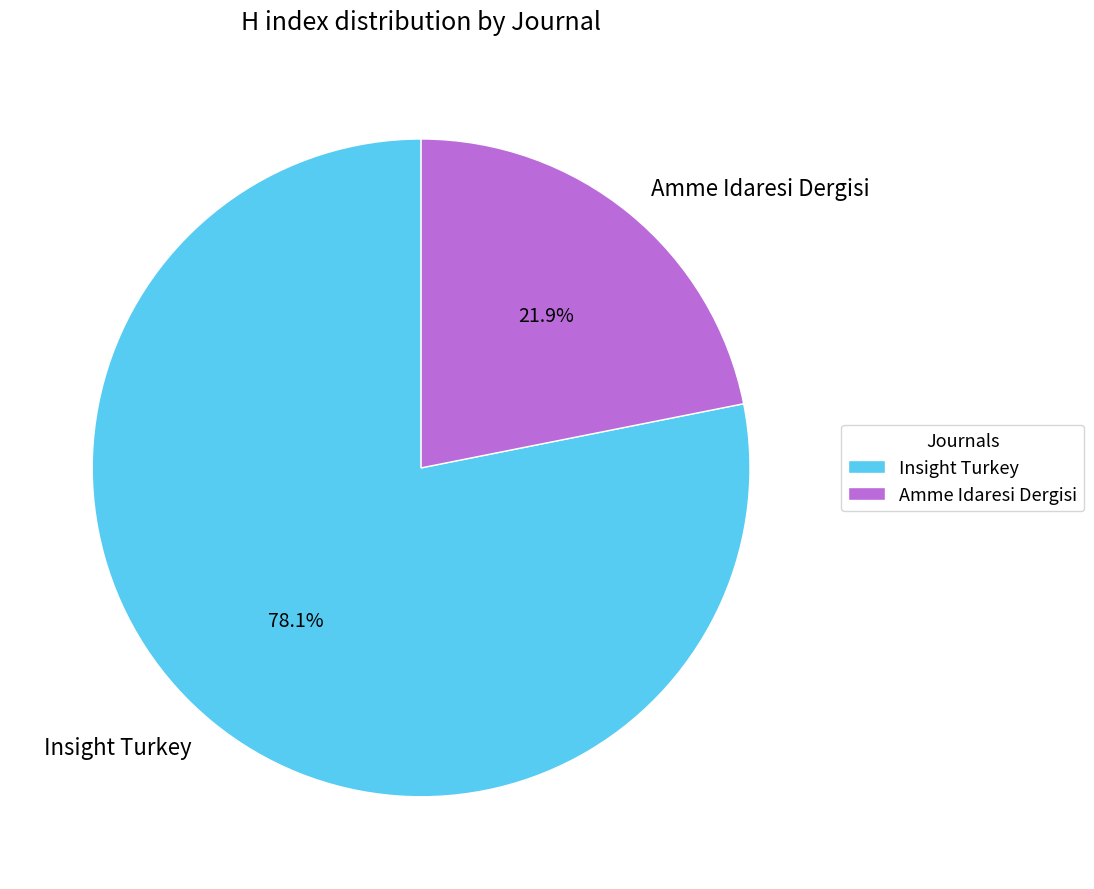

How much of the chart is everything except Insight Turkey?

21.9%